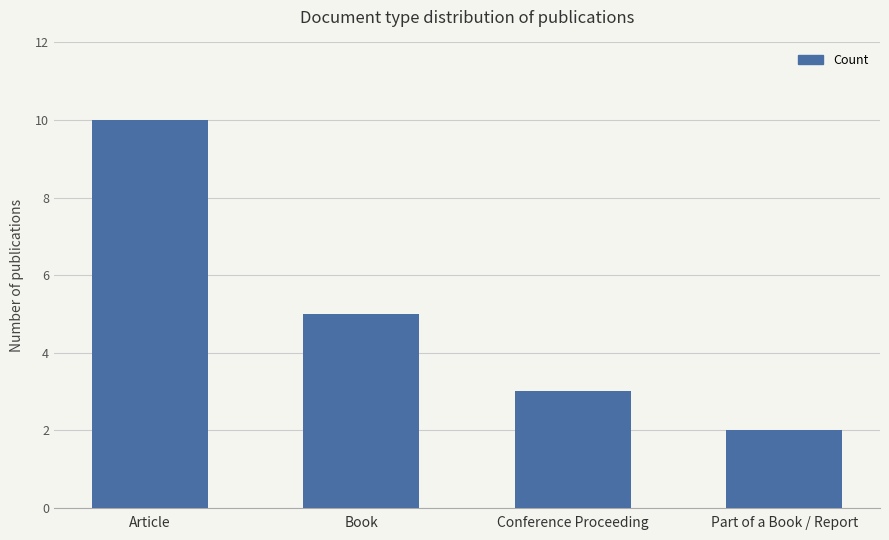

Which has a higher value, Part of a Book / Report or Book?

Book